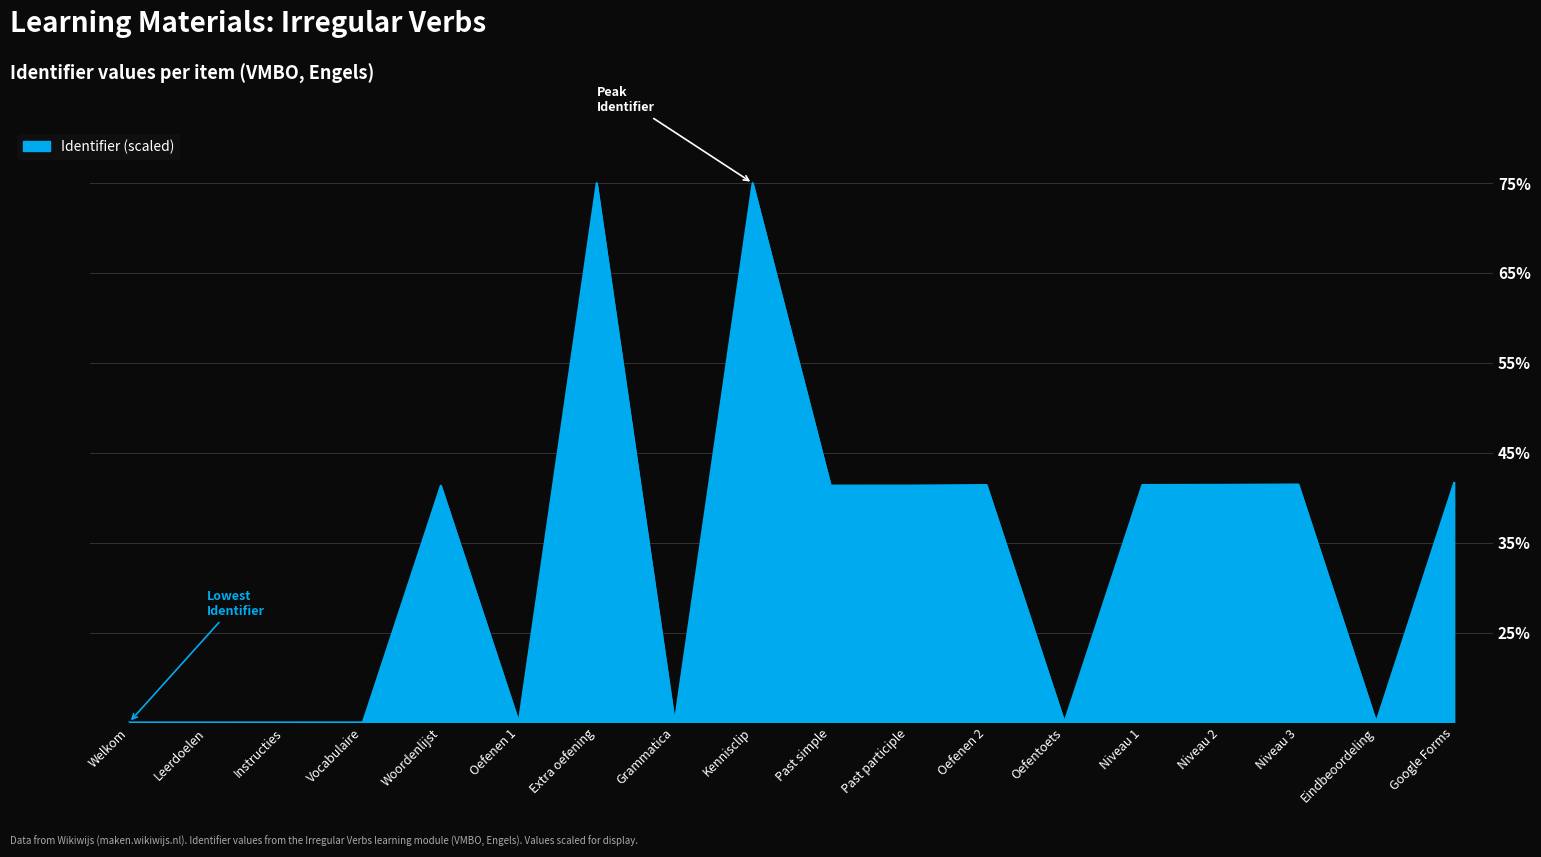

Read the value at Eindbeoordeling.

15.0